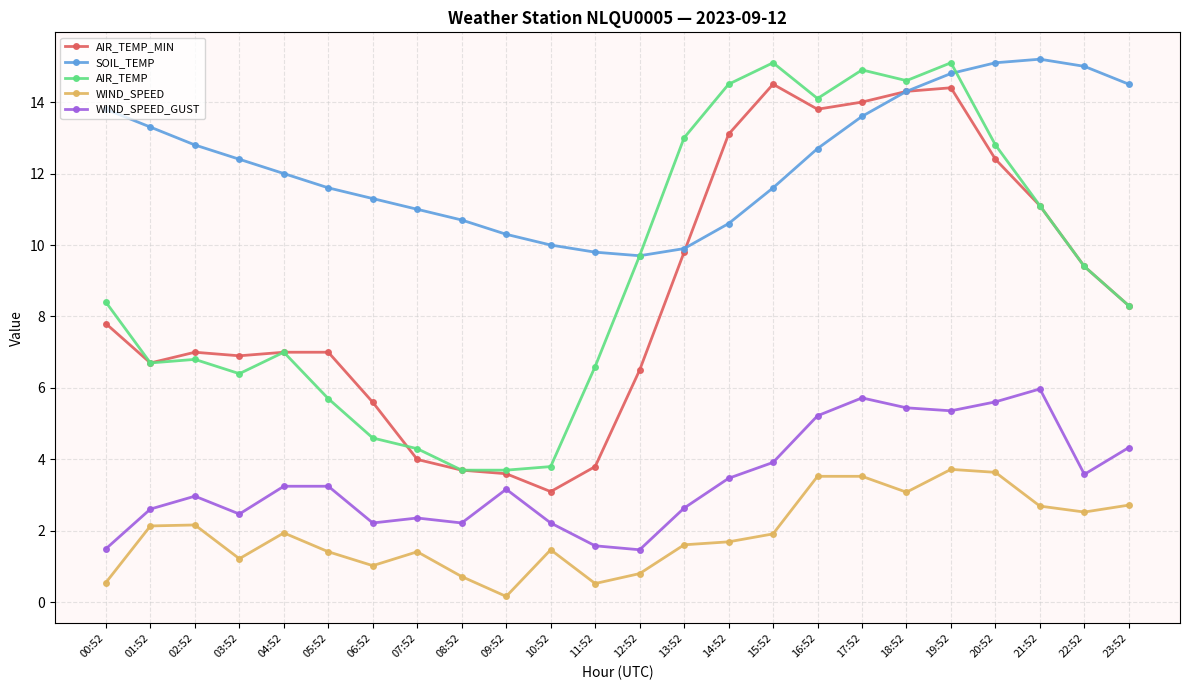

Where is the first local minimum for WIND_SPEED_GUST?

03:52